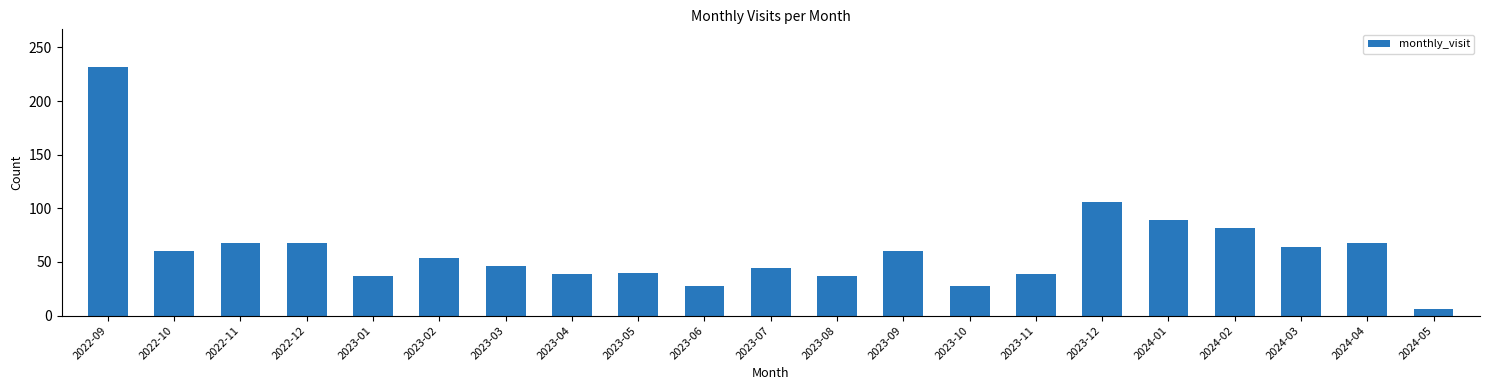

What is the label of the 14th bar from the right?

2023-04